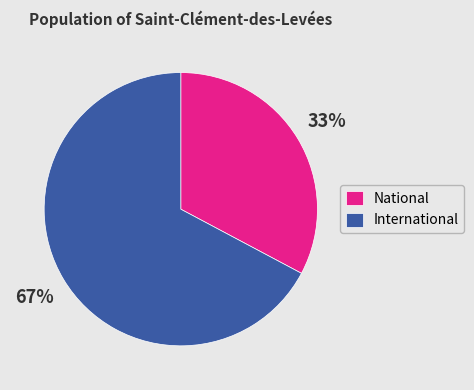

Which slice is the largest?

International